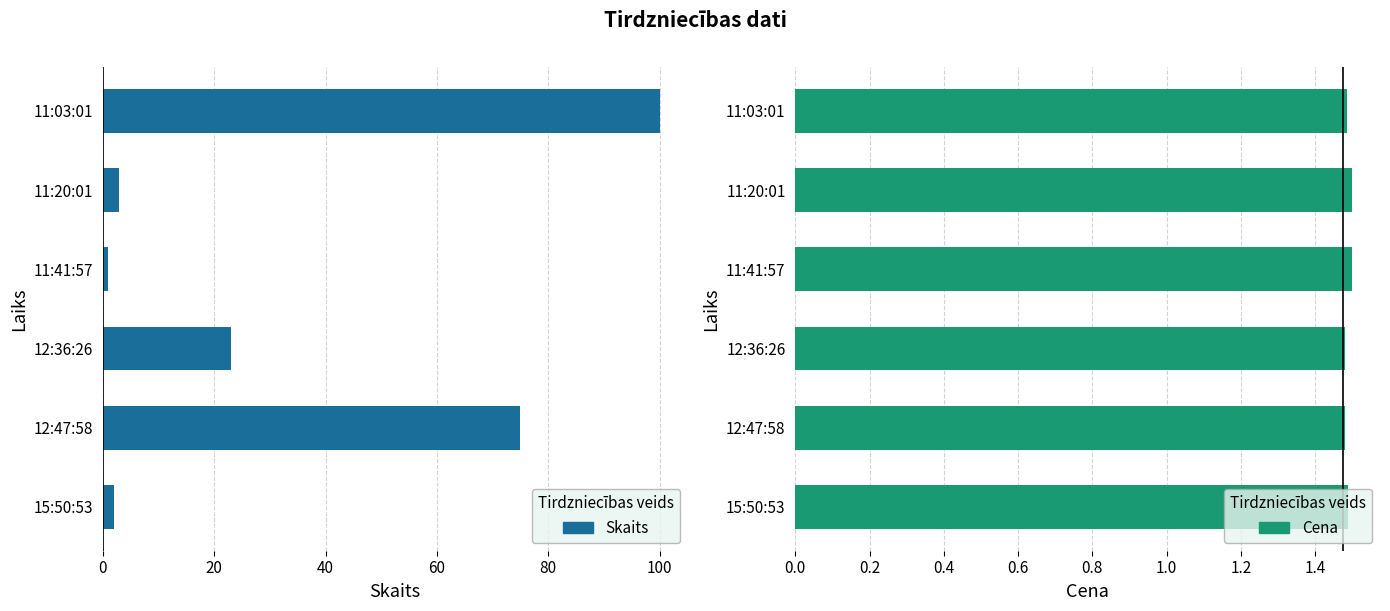

Count the number of data series in this chart.

2